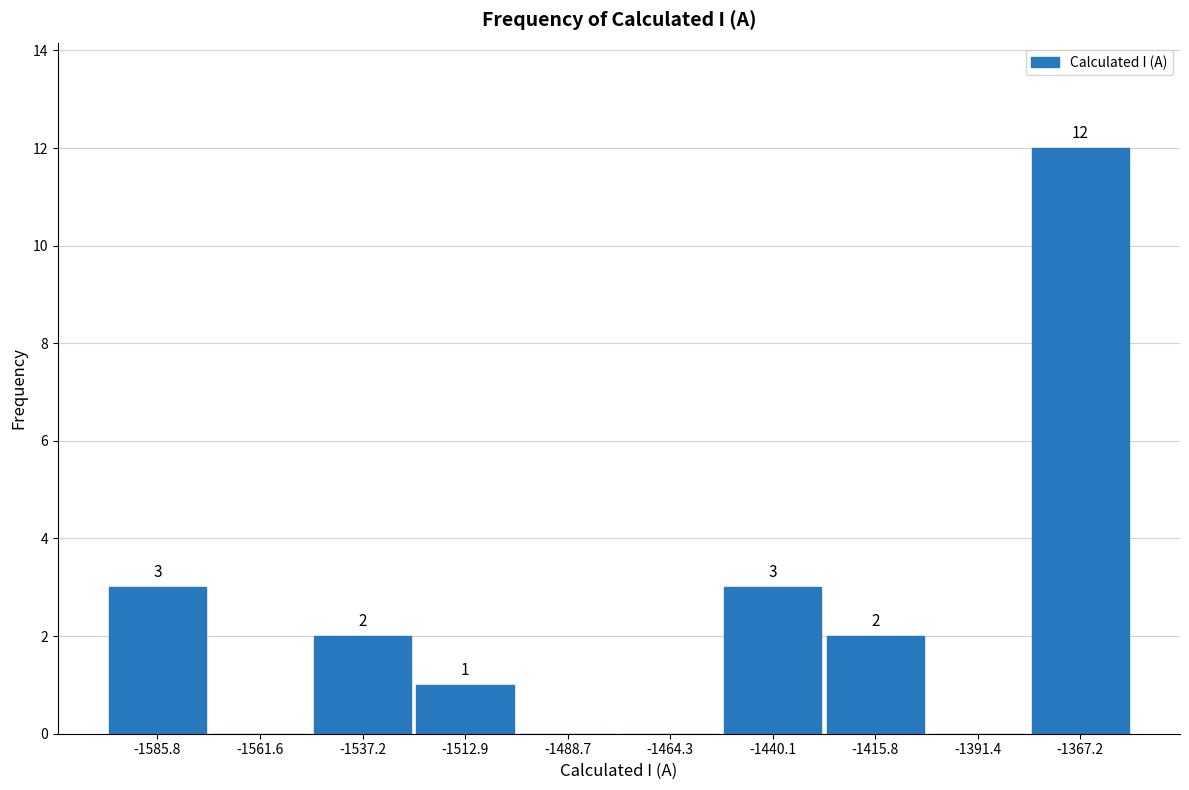

Over which range of the x-axis is the bar tallest?

-1380 to -1355